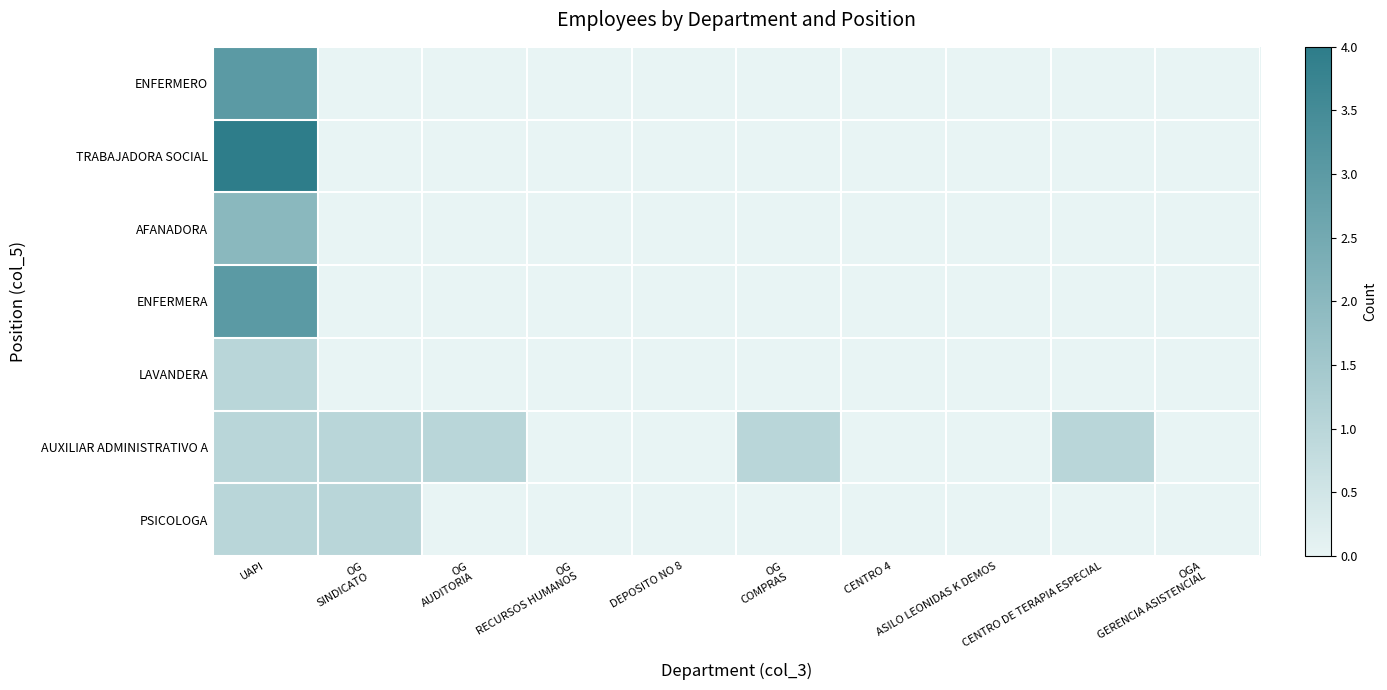

Reading right to left, what are all the values shown in this chart?

ENFERMERO: OGA
GERENCIA ASISTENCIAL=0	CENTRO DE TERAPIA ESPECIAL=0	ASILO LEONIDAS K DEMOS=0	CENTRO 4=0	OG
COMPRAS=0	DEPOSITO NO 8=0	OG
RECURSOS HUMANOS=0	OG
AUDITORIA=0	OG
SINDICATO=0	UAPI=3
TRABAJADORA SOCIAL: OGA
GERENCIA ASISTENCIAL=0	CENTRO DE TERAPIA ESPECIAL=0	ASILO LEONIDAS K DEMOS=0	CENTRO 4=0	OG
COMPRAS=0	DEPOSITO NO 8=0	OG
RECURSOS HUMANOS=0	OG
AUDITORIA=0	OG
SINDICATO=0	UAPI=4
AFANADORA: OGA
GERENCIA ASISTENCIAL=0	CENTRO DE TERAPIA ESPECIAL=0	ASILO LEONIDAS K DEMOS=0	CENTRO 4=0	OG
COMPRAS=0	DEPOSITO NO 8=0	OG
RECURSOS HUMANOS=0	OG
AUDITORIA=0	OG
SINDICATO=0	UAPI=2
ENFERMERA: OGA
GERENCIA ASISTENCIAL=0	CENTRO DE TERAPIA ESPECIAL=0	ASILO LEONIDAS K DEMOS=0	CENTRO 4=0	OG
COMPRAS=0	DEPOSITO NO 8=0	OG
RECURSOS HUMANOS=0	OG
AUDITORIA=0	OG
SINDICATO=0	UAPI=3
LAVANDERA: OGA
GERENCIA ASISTENCIAL=0	CENTRO DE TERAPIA ESPECIAL=0	ASILO LEONIDAS K DEMOS=0	CENTRO 4=0	OG
COMPRAS=0	DEPOSITO NO 8=0	OG
RECURSOS HUMANOS=0	OG
AUDITORIA=0	OG
SINDICATO=0	UAPI=1
AUXILIAR ADMINISTRATIVO A: OGA
GERENCIA ASISTENCIAL=0	CENTRO DE TERAPIA ESPECIAL=1	ASILO LEONIDAS K DEMOS=0	CENTRO 4=0	OG
COMPRAS=1	DEPOSITO NO 8=0	OG
RECURSOS HUMANOS=0	OG
AUDITORIA=1	OG
SINDICATO=1	UAPI=1
PSICOLOGA: OGA
GERENCIA ASISTENCIAL=0	CENTRO DE TERAPIA ESPECIAL=0	ASILO LEONIDAS K DEMOS=0	CENTRO 4=0	OG
COMPRAS=0	DEPOSITO NO 8=0	OG
RECURSOS HUMANOS=0	OG
AUDITORIA=0	OG
SINDICATO=1	UAPI=1